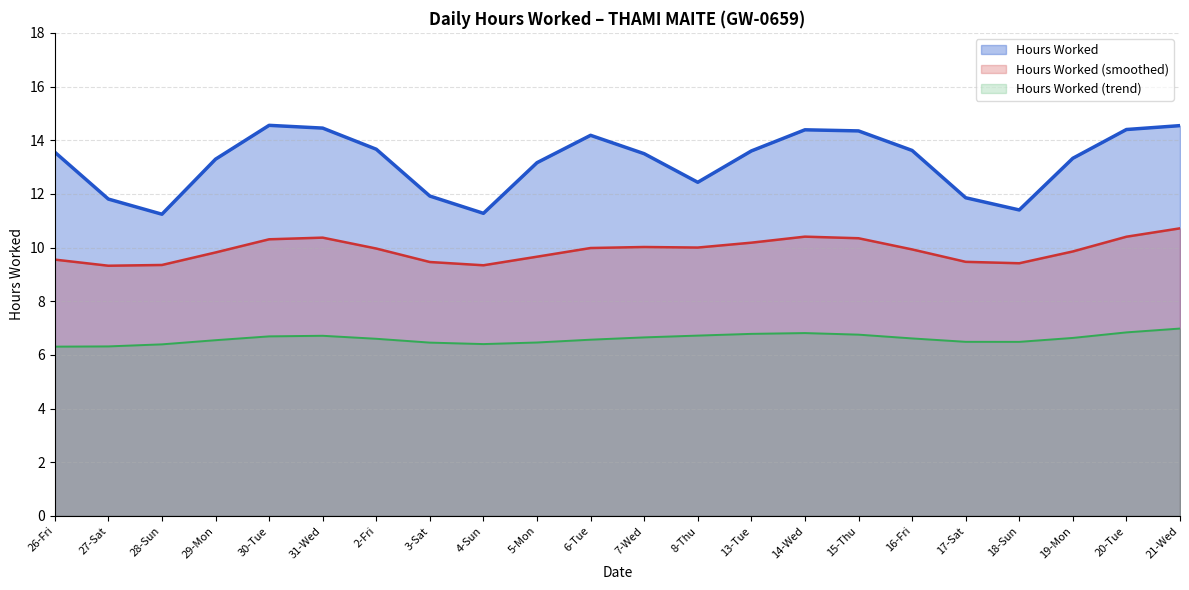

What is the spread (max minus min) of values at 18-Sun?

4.9